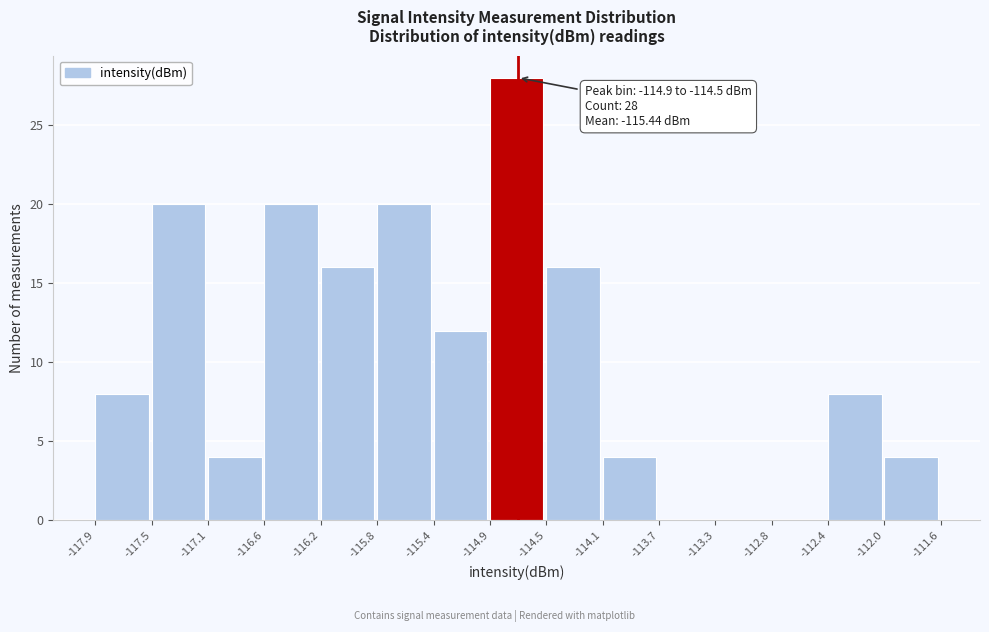

Over which range of the x-axis is the bar tallest?

-114.9 to -114.5